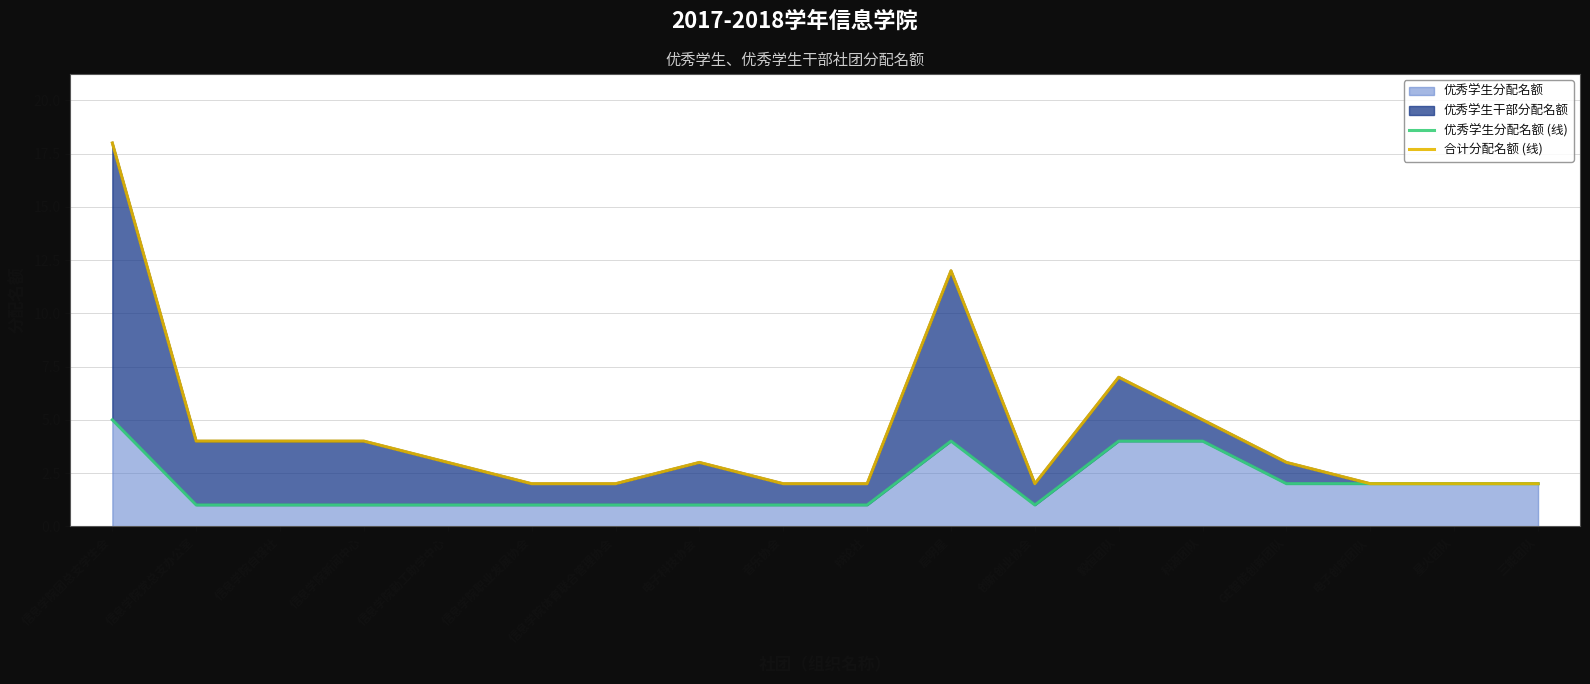

Which category has the highest value in the 优秀学生分配名额 series?

信息学院团总支学生会